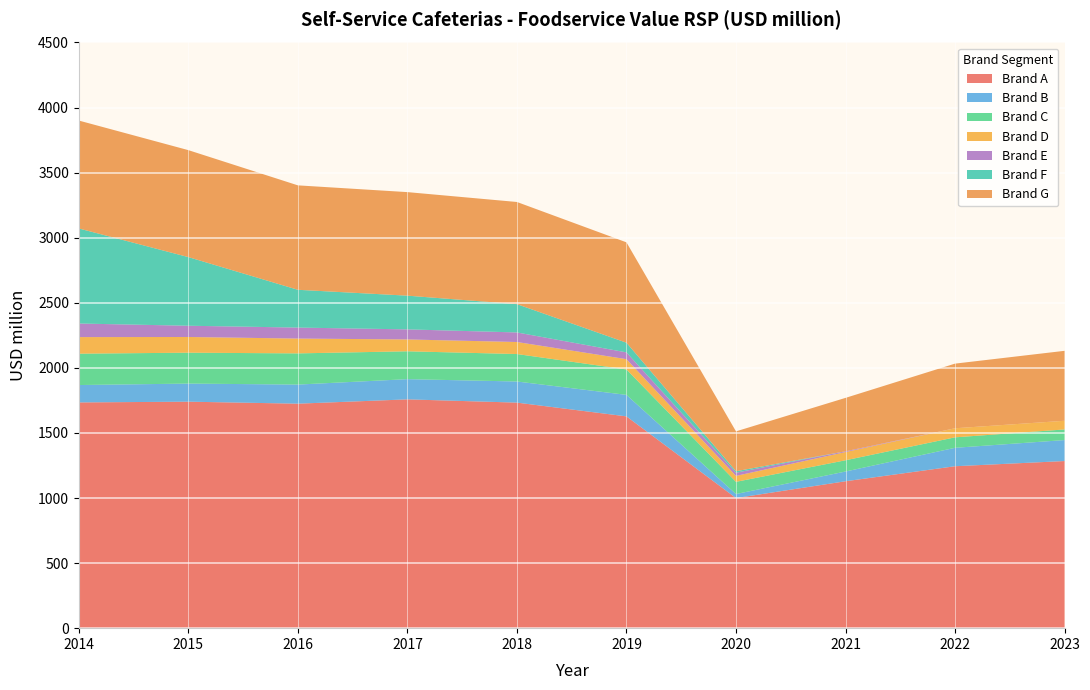

What is the maximum value for Brand A?

1758.0